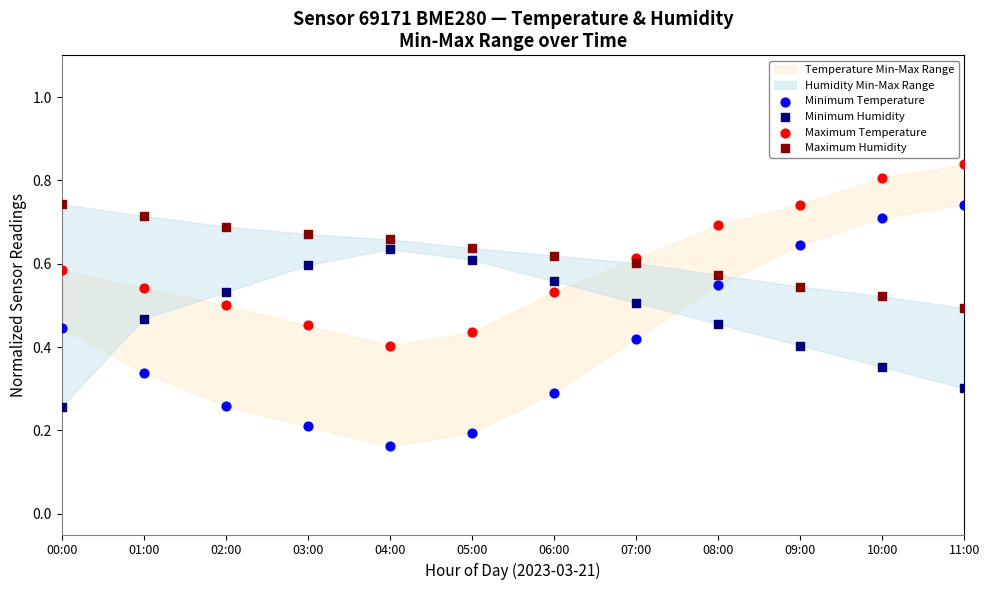

Which series contains the lowest Y value?

Minimum Temperature